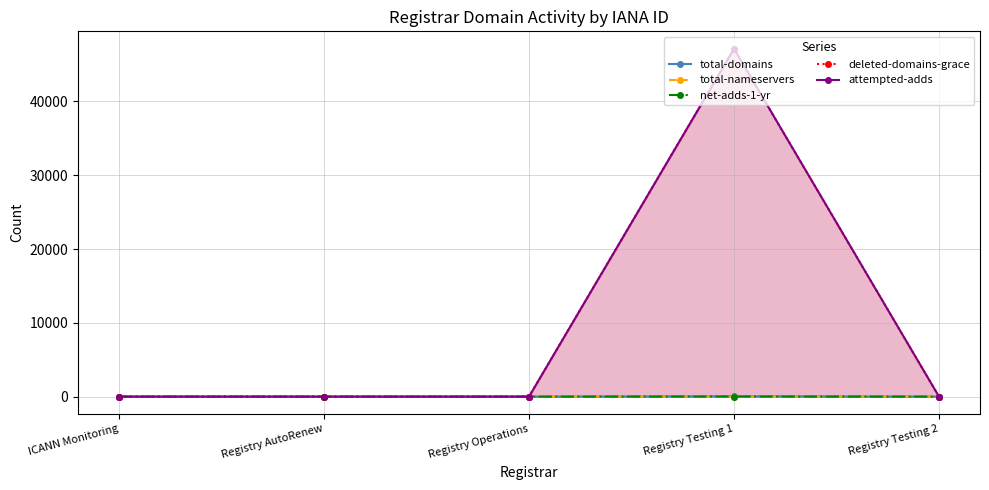

Which series has the largest total across all categories?

attempted-adds